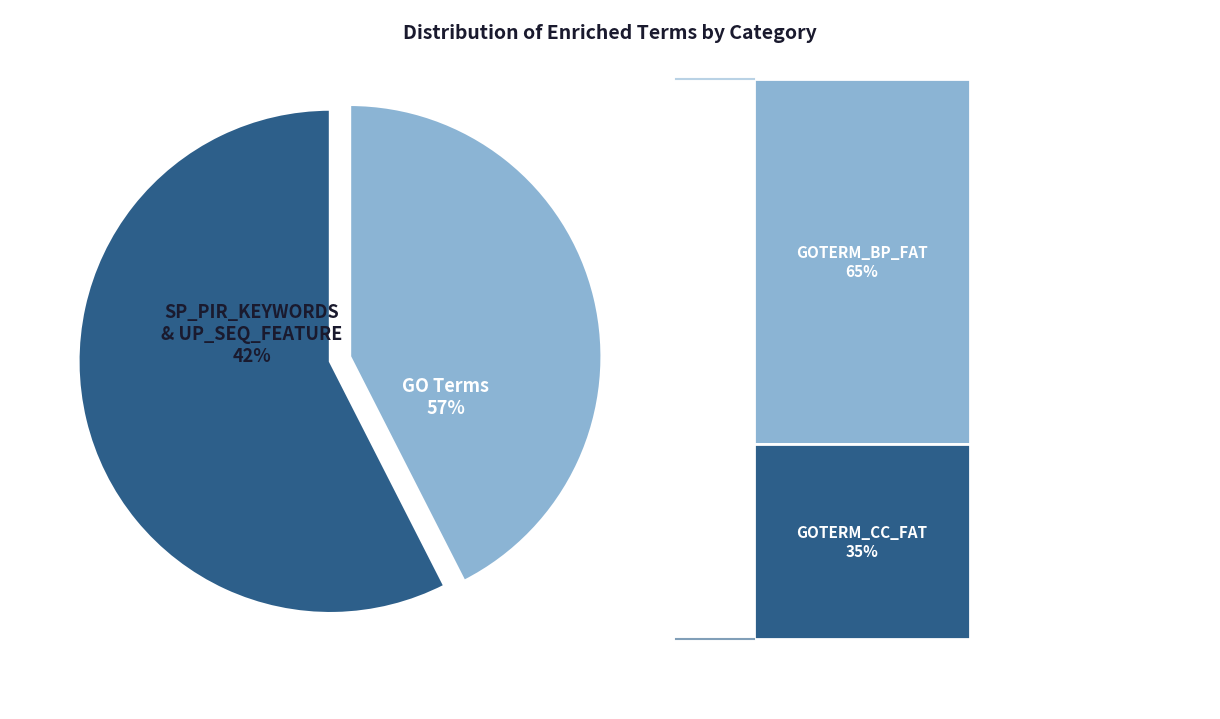

Count the number of slices in the pie.

5